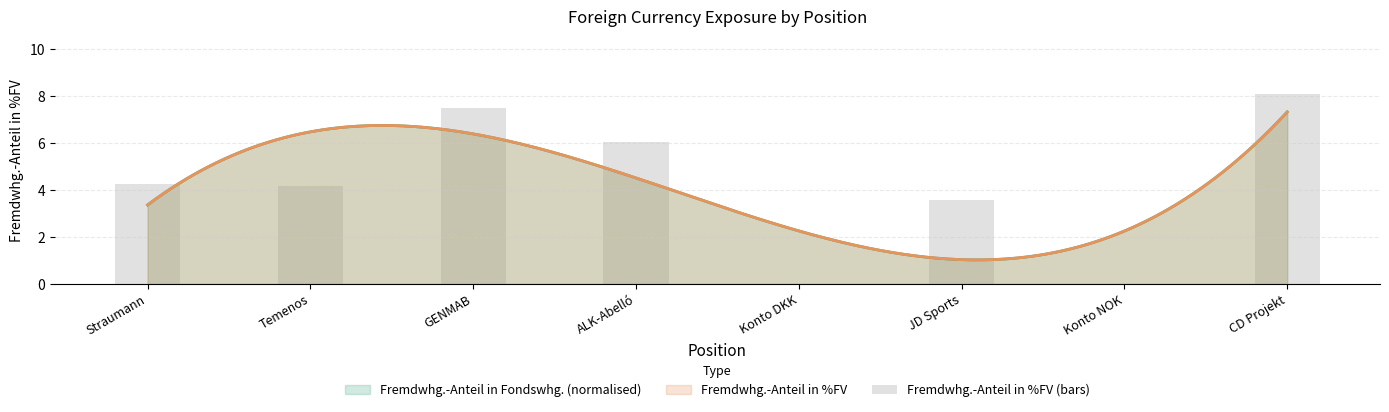

Reading right to left, transcribe all the data shown in this chart.

CD Projekt=8.1	Konto NOK=0.0	JD Sports=3.6	Konto DKK=0.0	ALK-Abelló=6.0	GENMAB=7.5	Temenos=4.2	Straumann=4.3